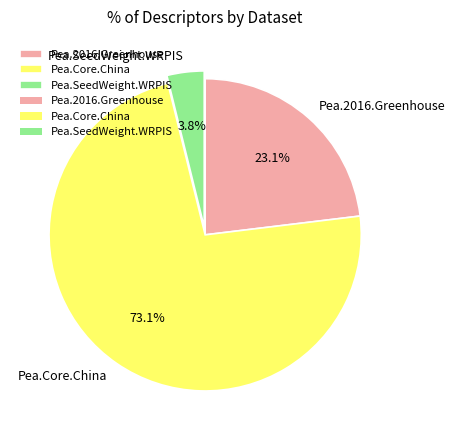

Count the number of slices in the pie.

3